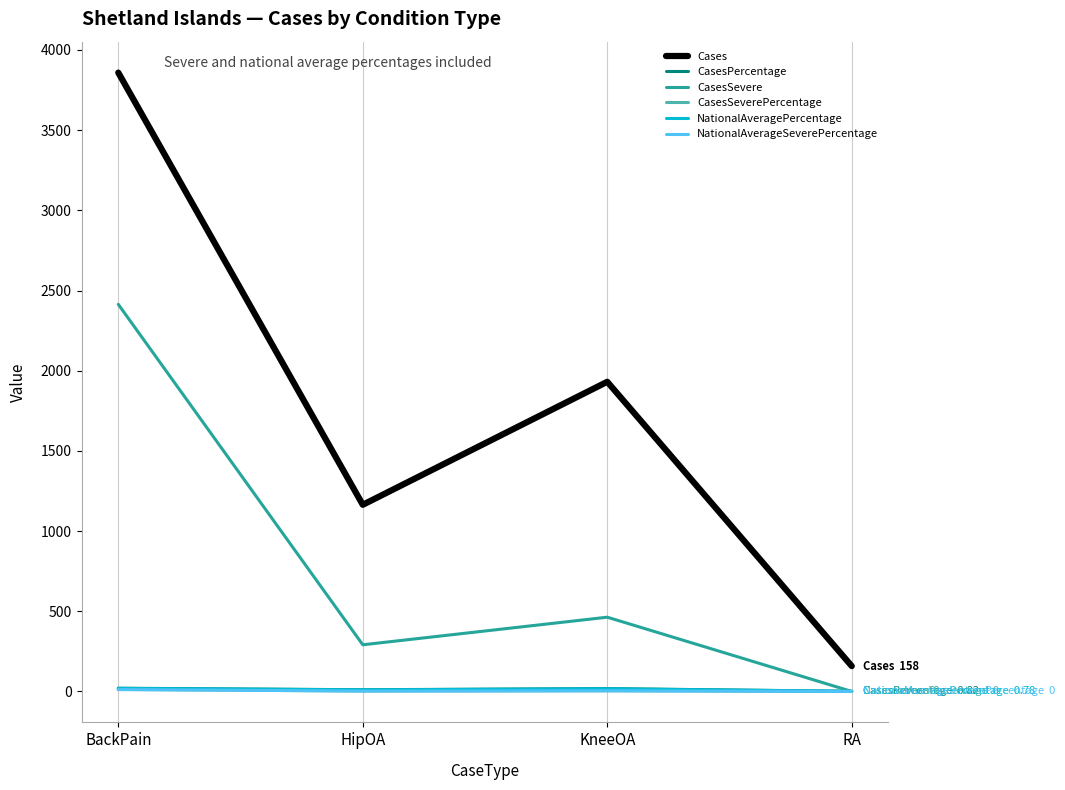

At which category is the sum across all series the highest?

BackPain